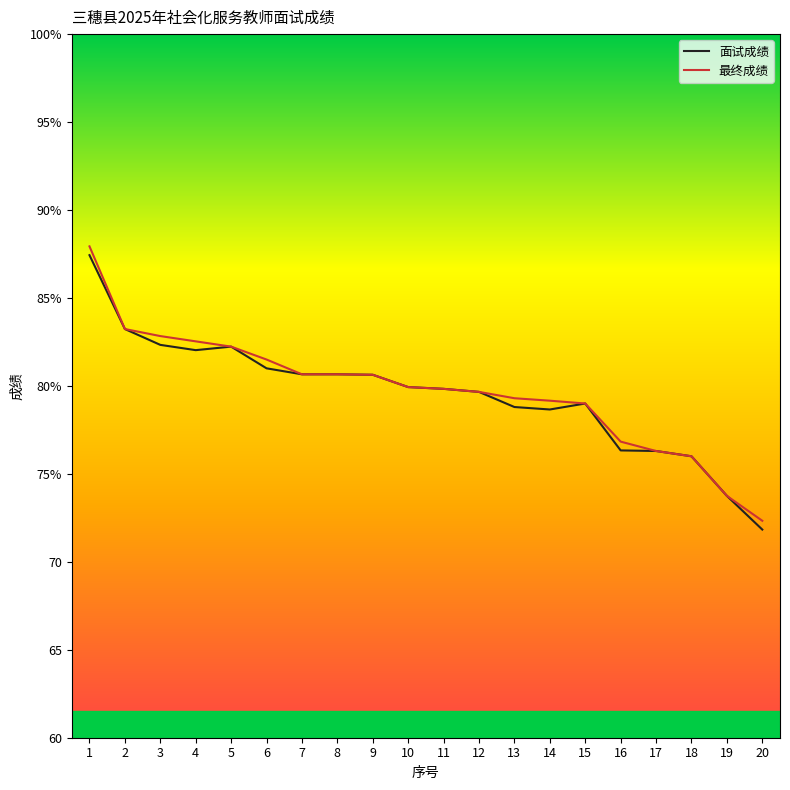

At which label does 最终成绩 reach its peak?

1